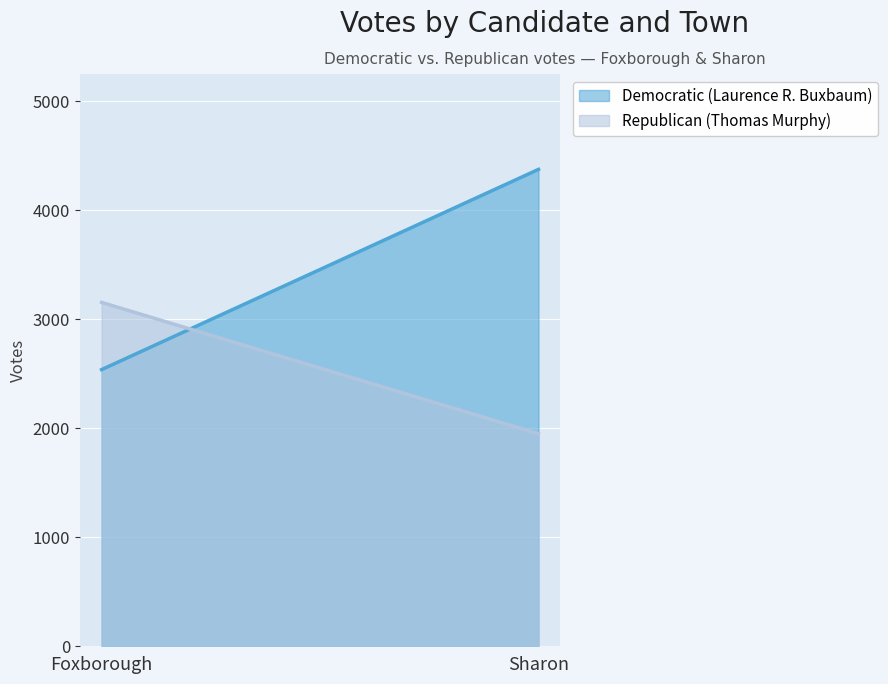

What is the label of the 2nd point from the left?

Sharon